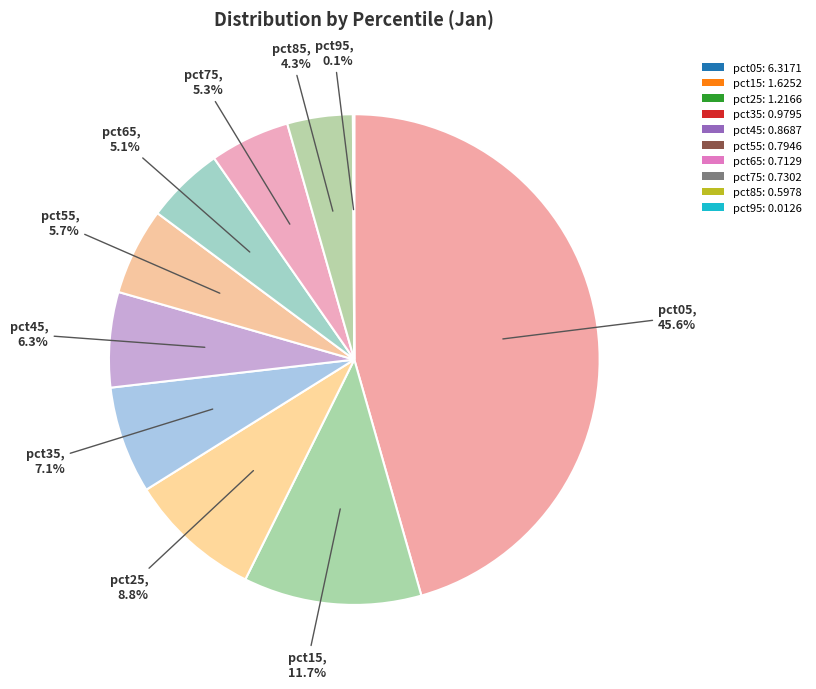

How much of the chart is everything except pct55?

94.3%